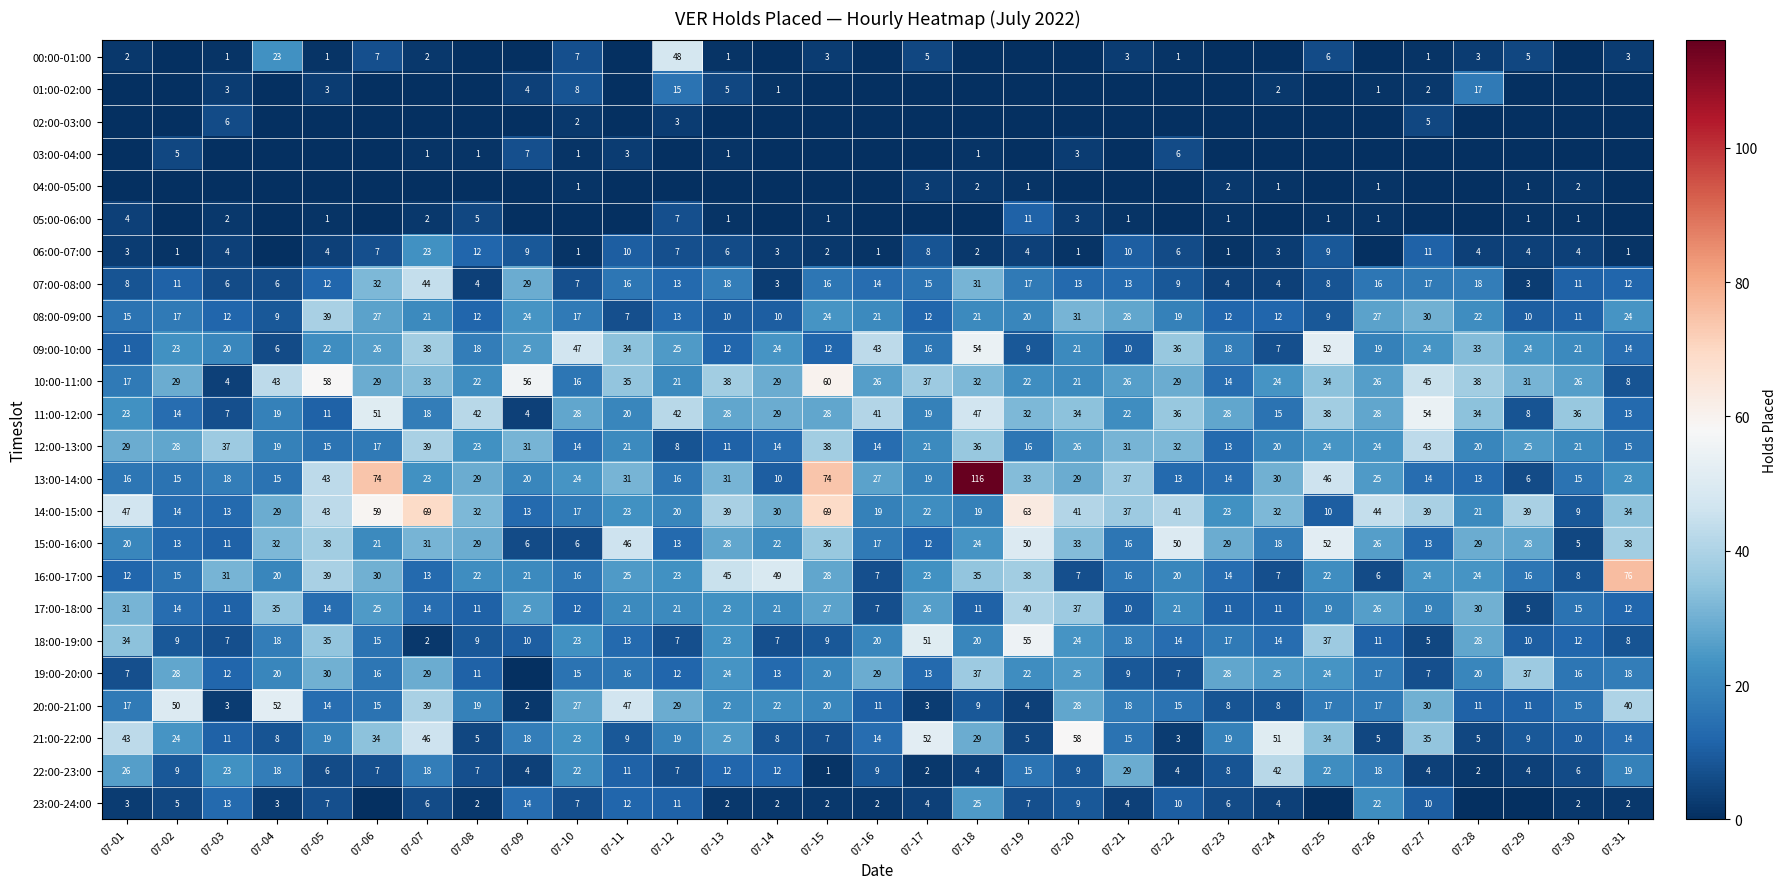

The value of 18:00-19:00 at 07-06 is 5. True or false?

False